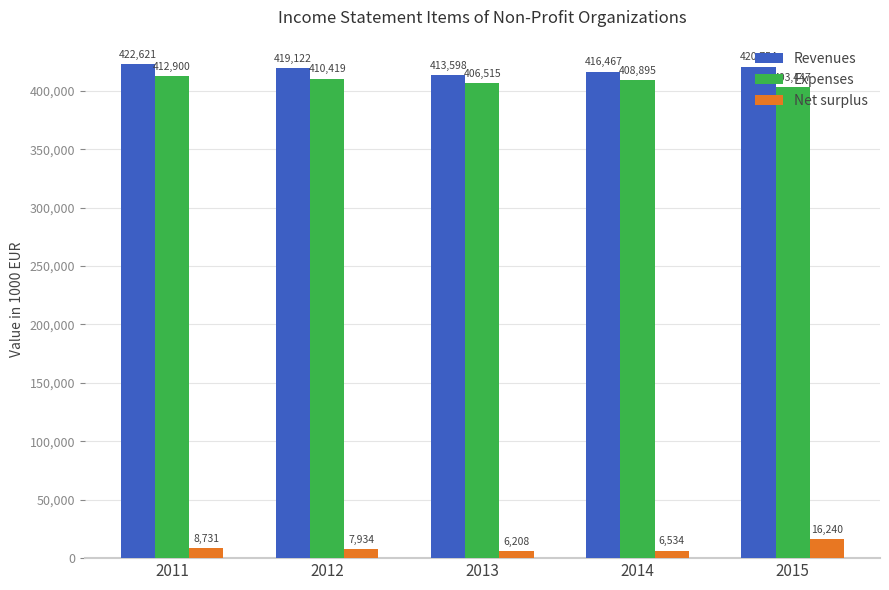

How many distinct data groups are displayed?

3